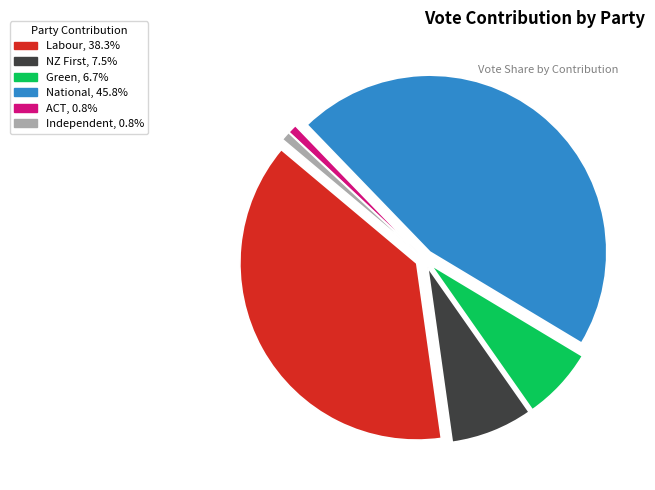

How many segments does this pie chart have?

6